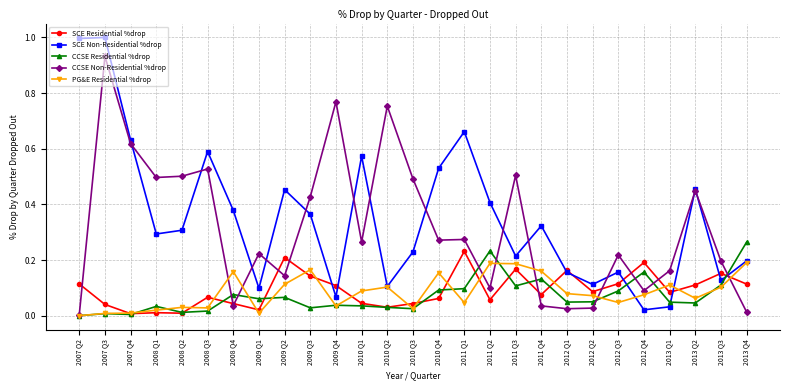

True or false: CCSE Non-Residential %drop has more than 1 interior local peaks.

True